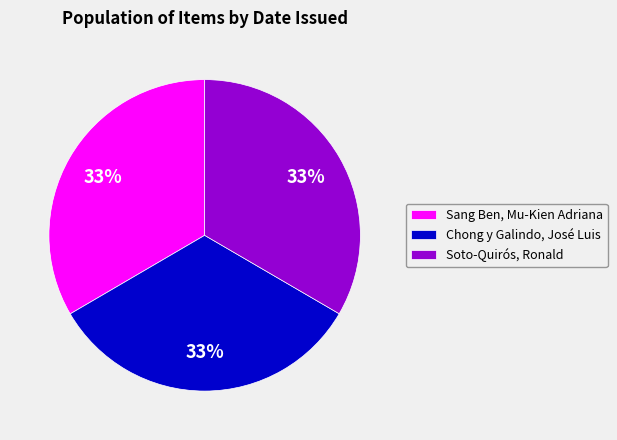

Approximately how many times larger is the value at Chong y Galindo, José Luis compared to Sang Ben, Mu-Kien Adriana?

1.0